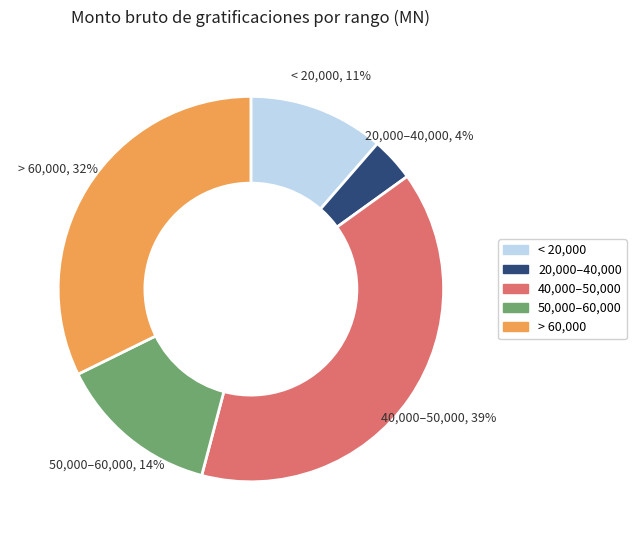

Is there any slice that represents more than half of the pie?

No